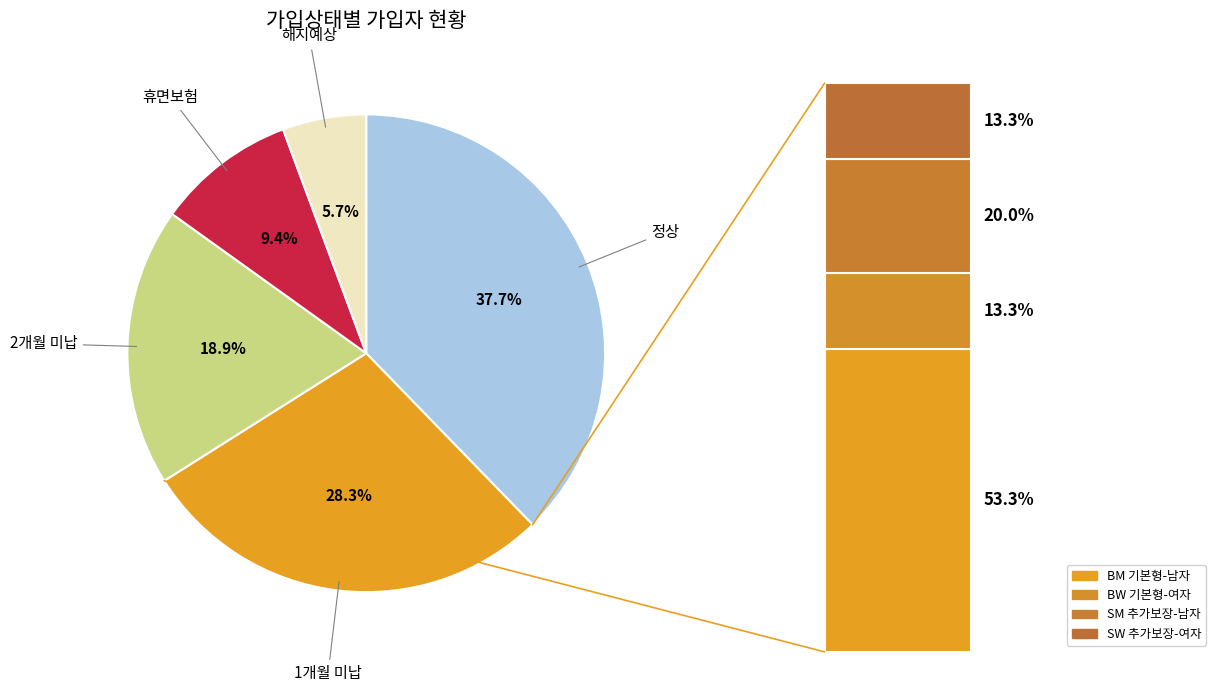

How many segments does this pie chart have?

5